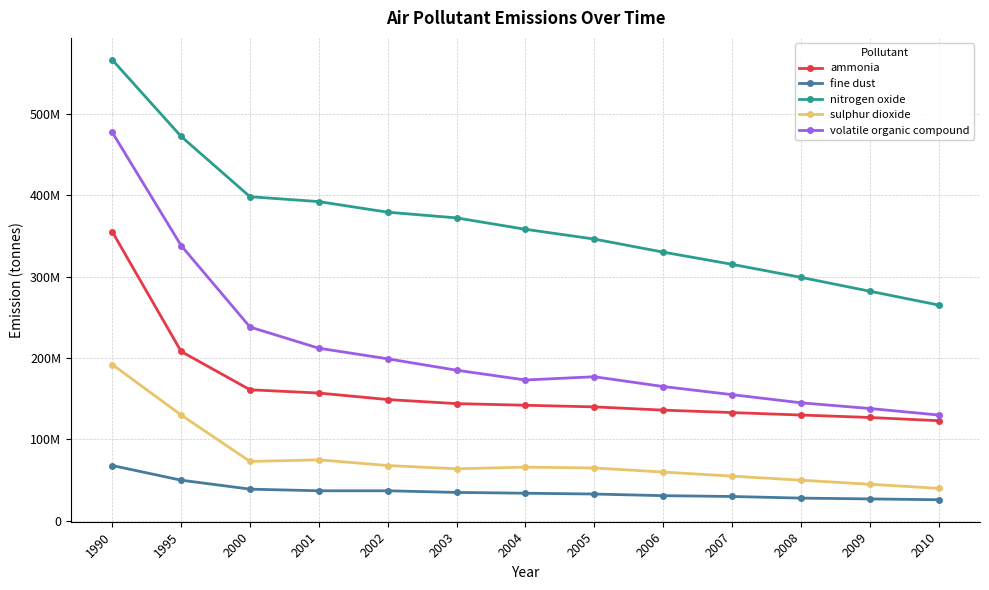

What are all the series names shown in the legend?

ammonia, fine dust, nitrogen oxide, sulphur dioxide, volatile organic compound